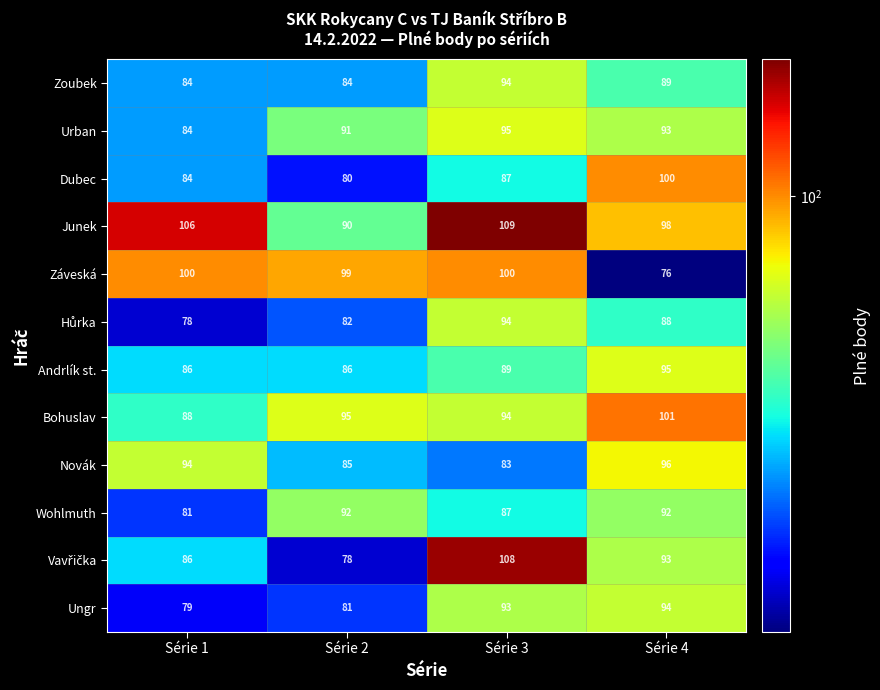

At how many categories does at least one series exceed 98?

4